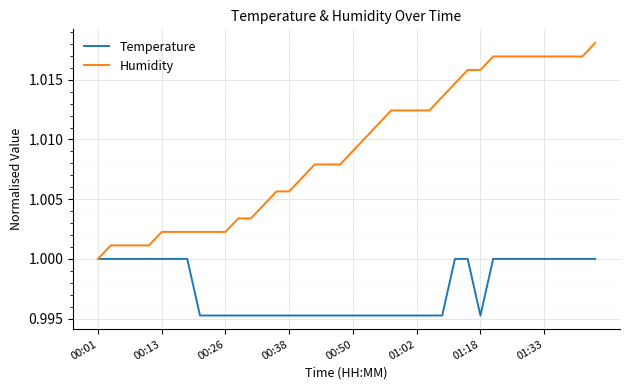

List the series in order of their peak value, lowest first.

Temperature, Humidity